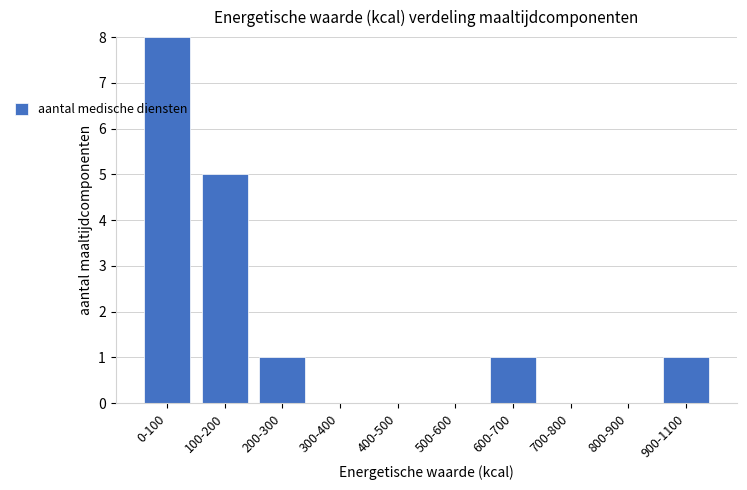

Reading left to right, extract all data points from this chart.

0-100=8	100-200=5	200-300=1	300-400=0	400-500=0	500-600=0	600-700=1	700-800=0	800-900=0	900-1100=1